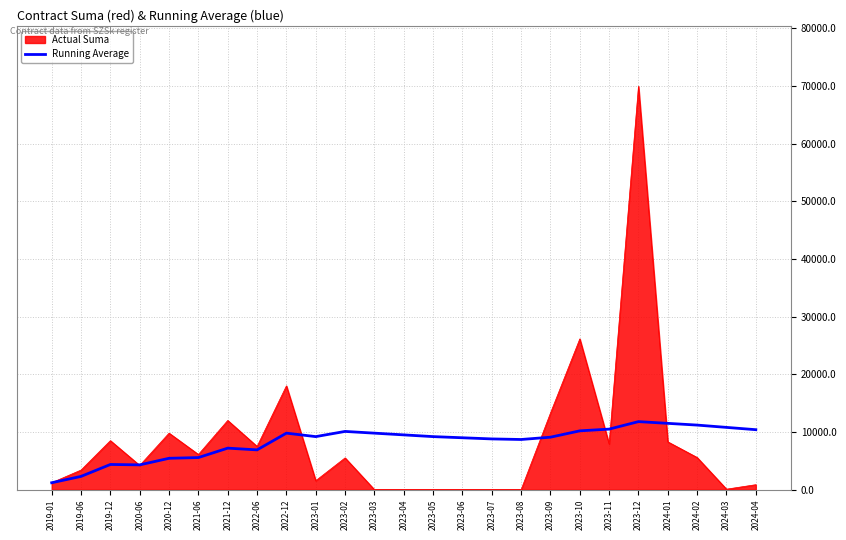

At which label is Actual Suma closest to 34980?

2023-10